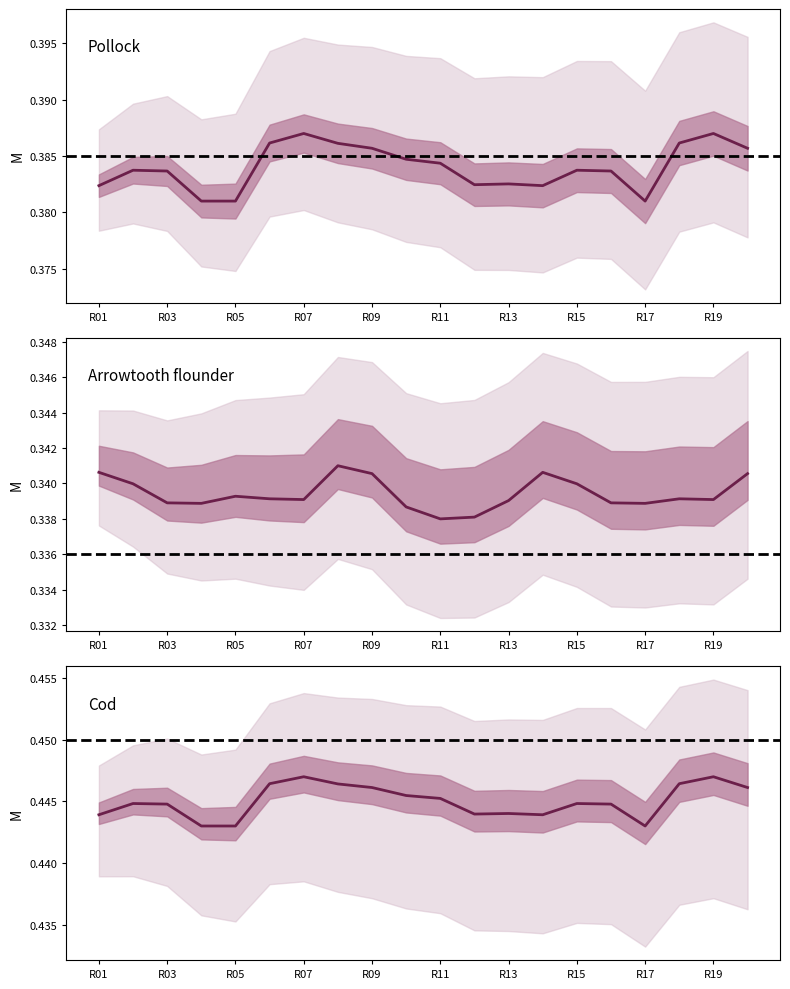

True or false: X and Y cross at least once.

False